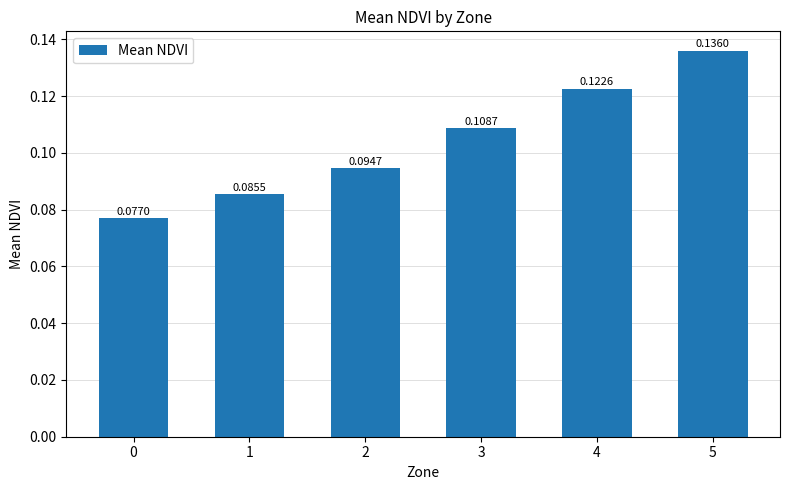

List the labels in order of value, smallest first.

0, 1, 2, 3, 4, 5